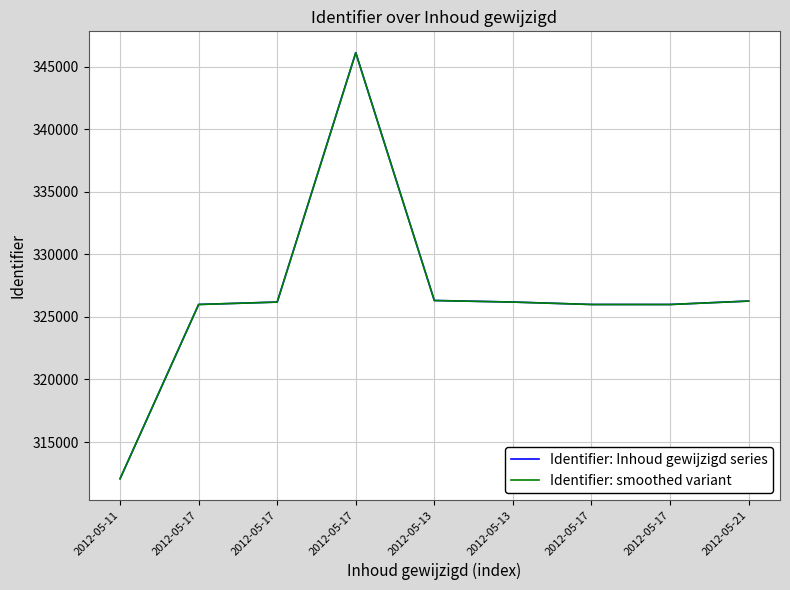

True or false: Identifier: smoothed variant has more than 1 points higher than both neighbors.

False